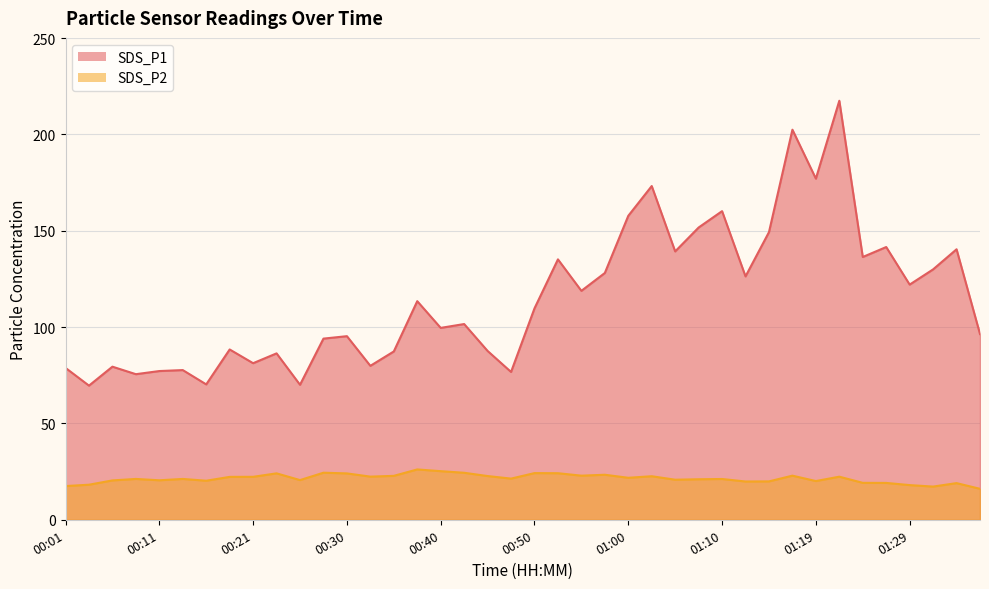

List the series in order of their overall mean, lowest first.

SDS_P2, SDS_P1